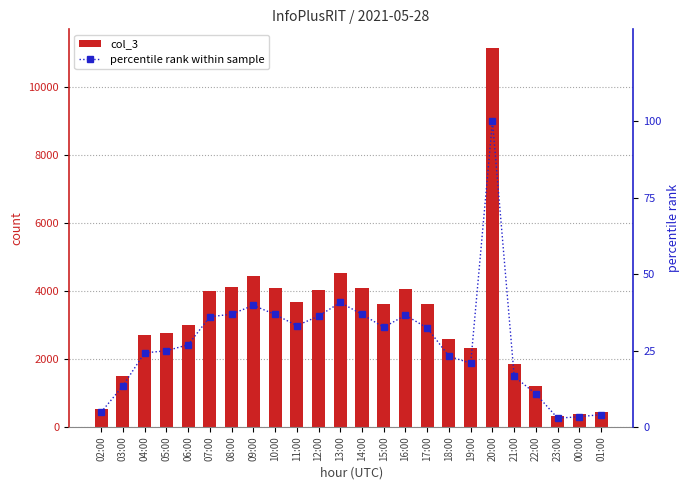

The col_3 series shows 404.2 at 21:00. True or false?

False